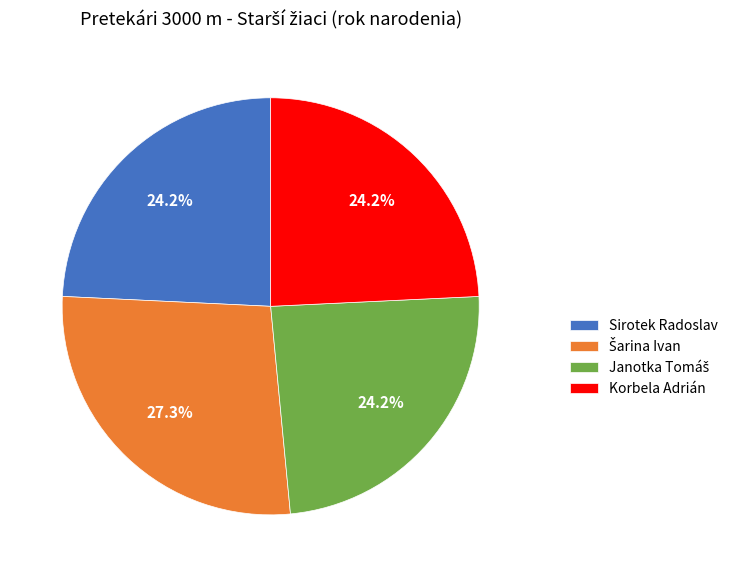

Count the number of slices in the pie.

4